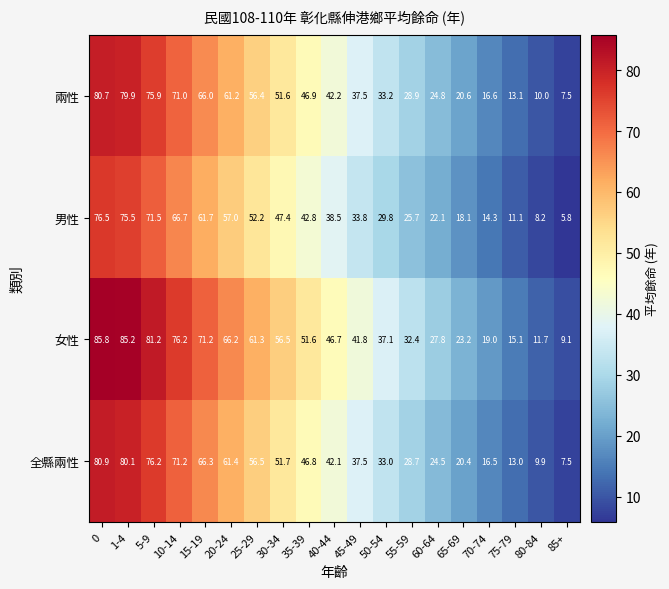

What is the total value across all series at 85+?

29.9